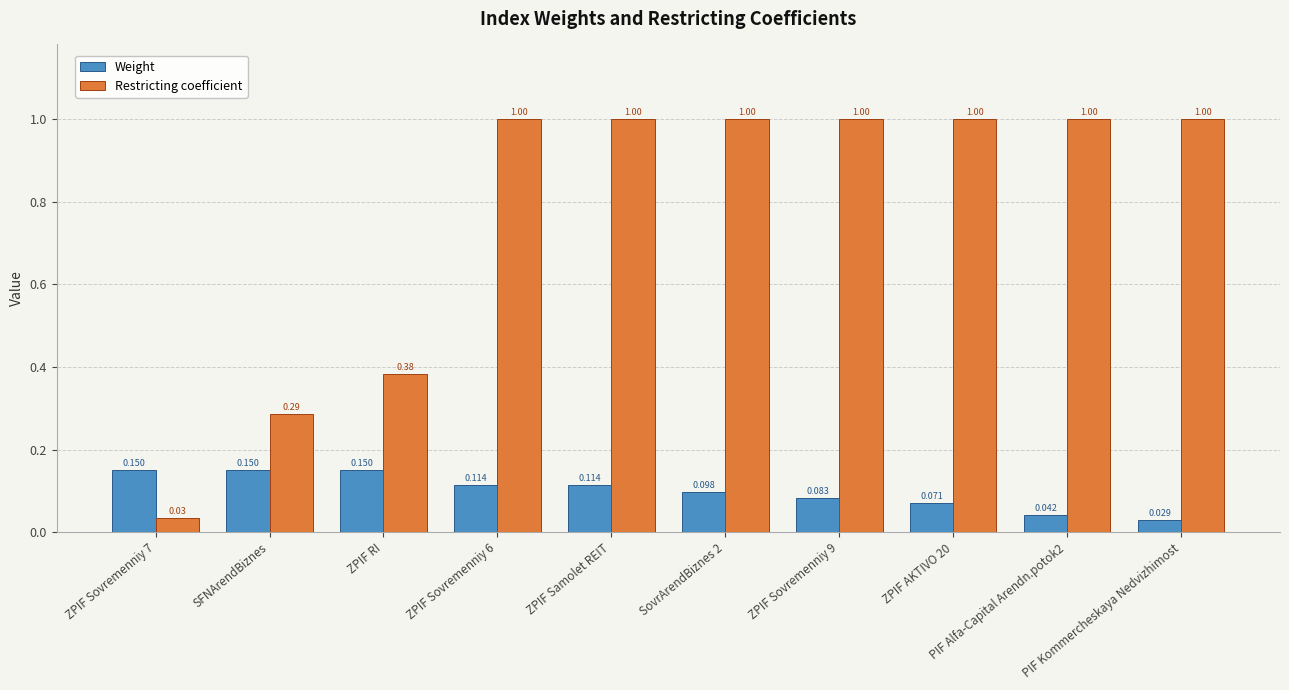

What is the approximate value of Restricting coefficient at ZPIF Samolet REIT?

1.0